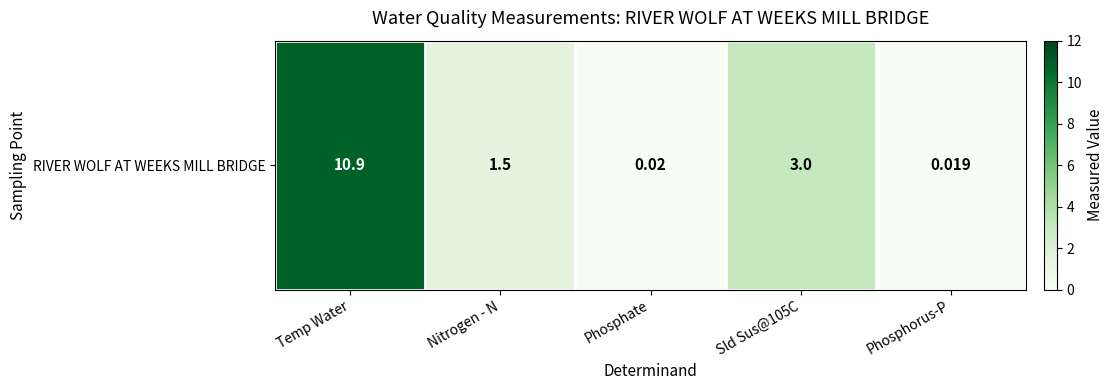

True or false: the data shows 10.9 at Temp Water.

True